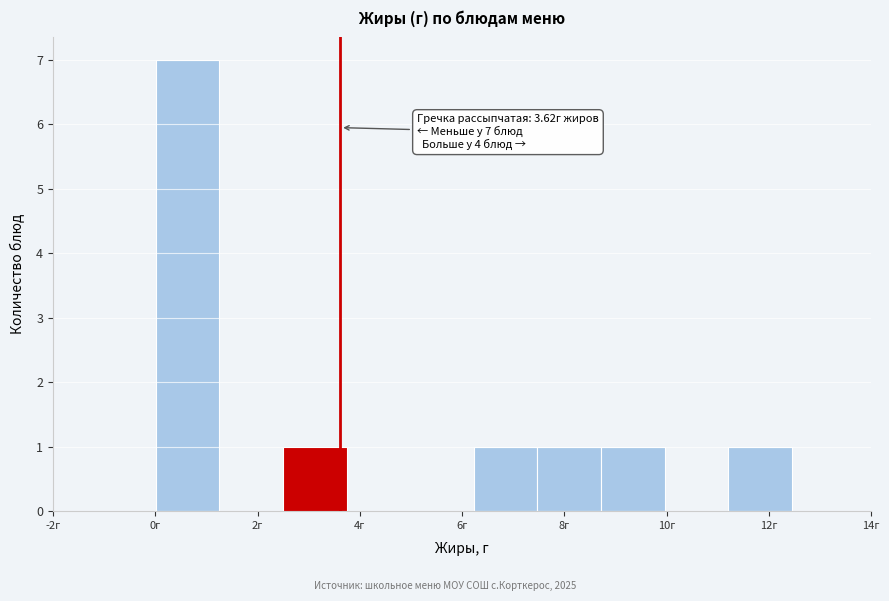

Over which range of the x-axis is the bar tallest?

0.0 to 1.2